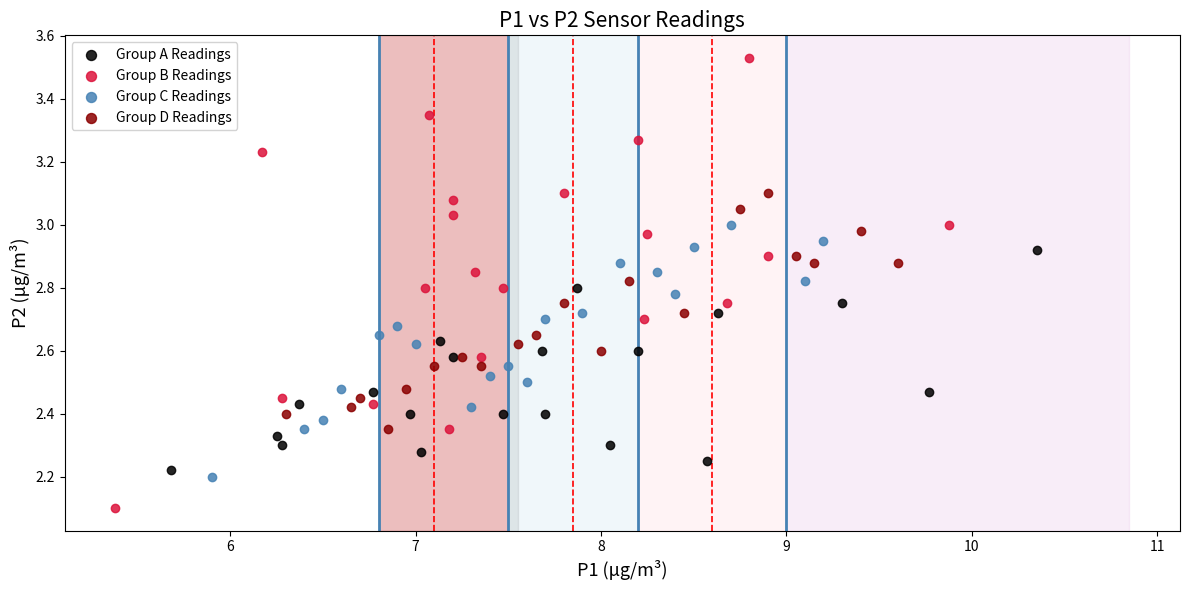

Which series reaches the minimum Y coordinate?

Group B Readings